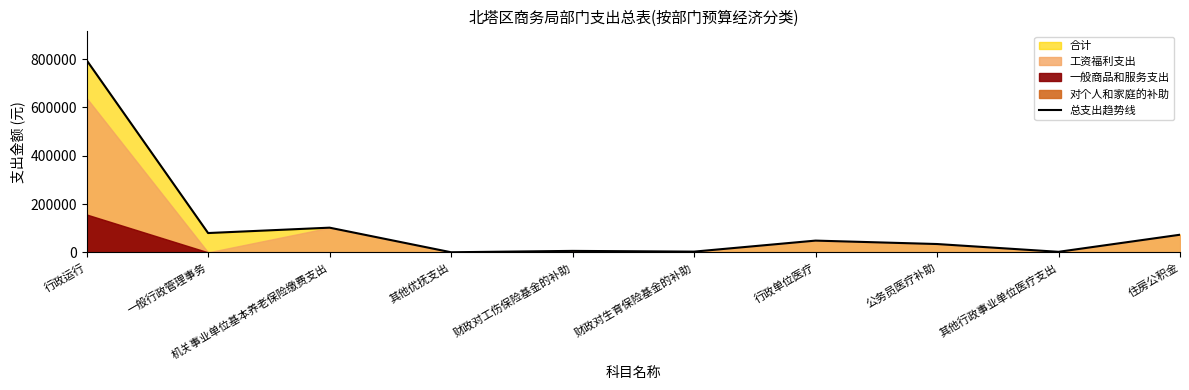

Reading right to left, transcribe all the data shown in this chart.

住房公积金=73017	其他行政事业单位医疗支出=2250	公务员医疗补助=34500	行政单位医疗=48678	财政对生育保险基金的补助=3042	财政对工伤保险基金的补助=6085	其他优抚支出=420	机关事业单位基本养老保险缴费支出=102270	一般行政管理事务=80000	行政运行=795960